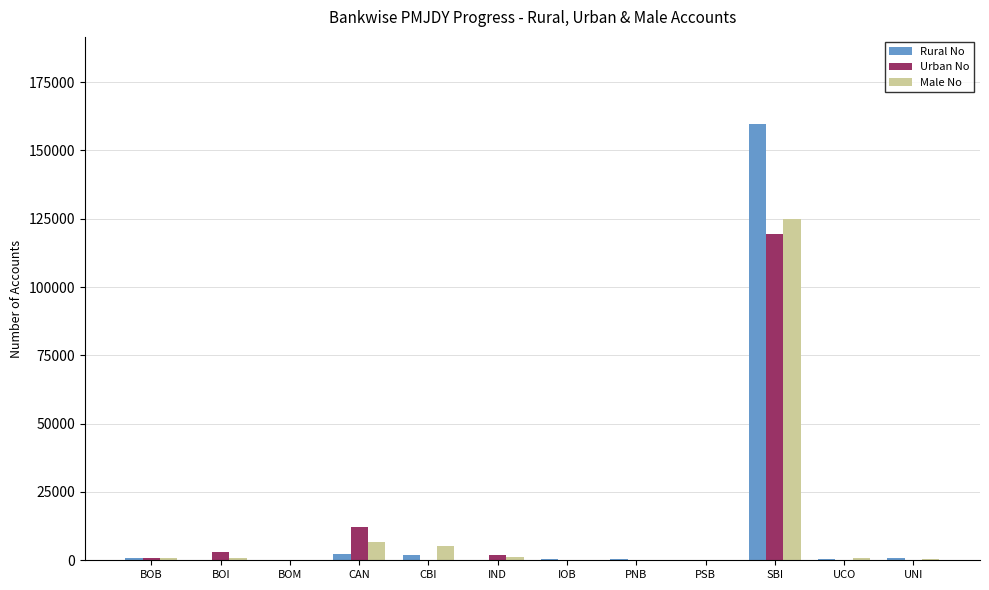

True or false: Urban No has a value of 12144 at CAN.

True